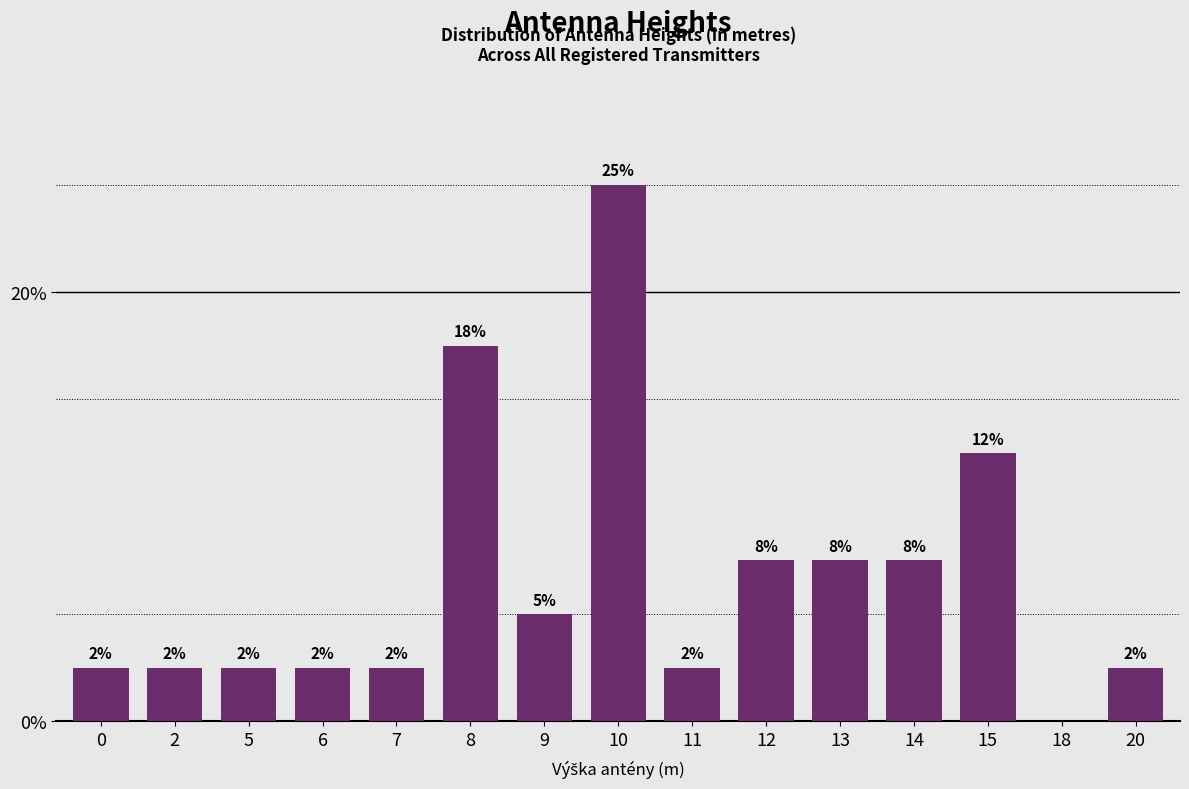

Reading left to right, transcribe all the data shown in this chart.

2.5	2.5	2.5	2.5	2.5	17.5	5.0	25.0	2.5	7.5	7.5	7.5	12.5	0.0	2.5